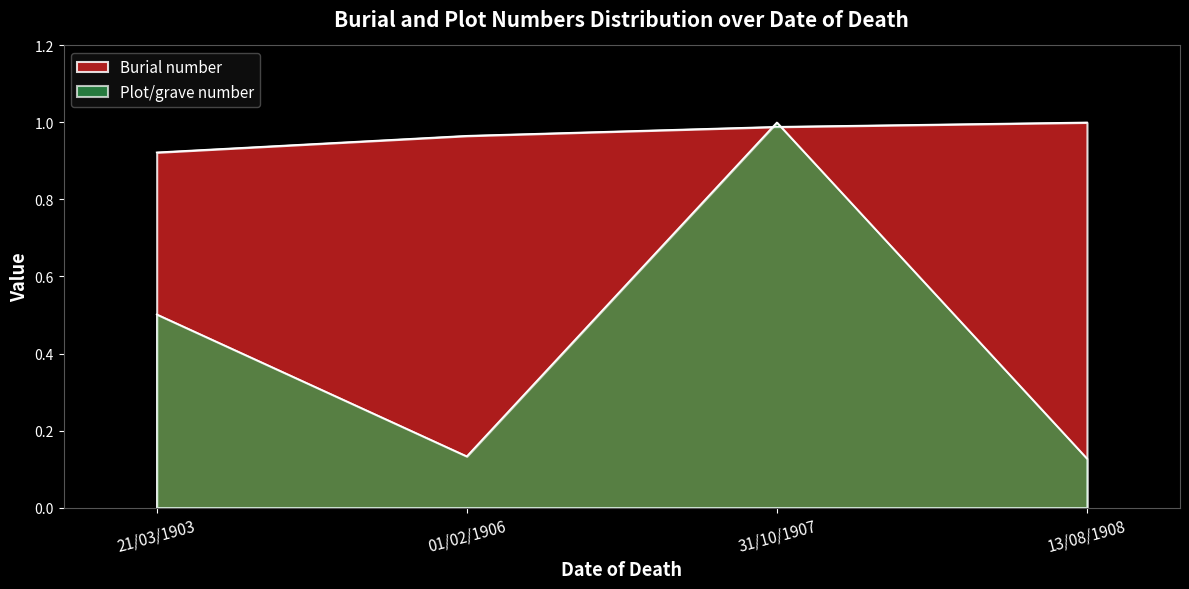

Between 21/03/1903 and 01/02/1906, which series saw the biggest shift?

Plot/grave number